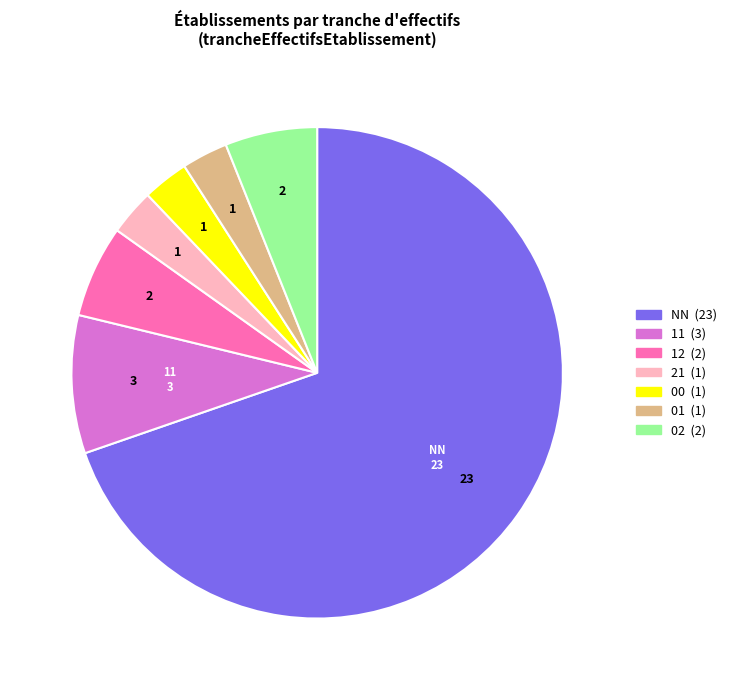

How many segments does this pie chart have?

7